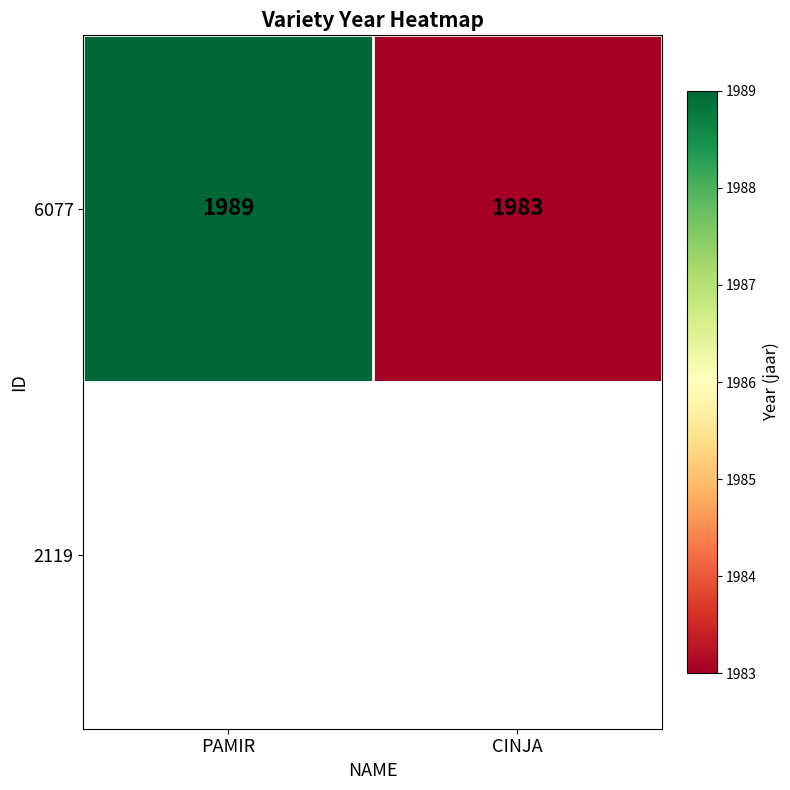

At which label does 6077 reach its minimum?

CINJA